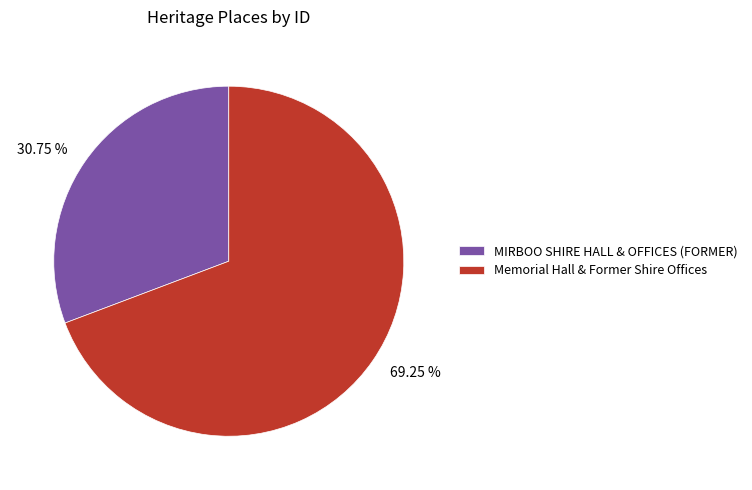

Is it true that Memorial Hall & Former Shire Offices is 62% of the pie?

False